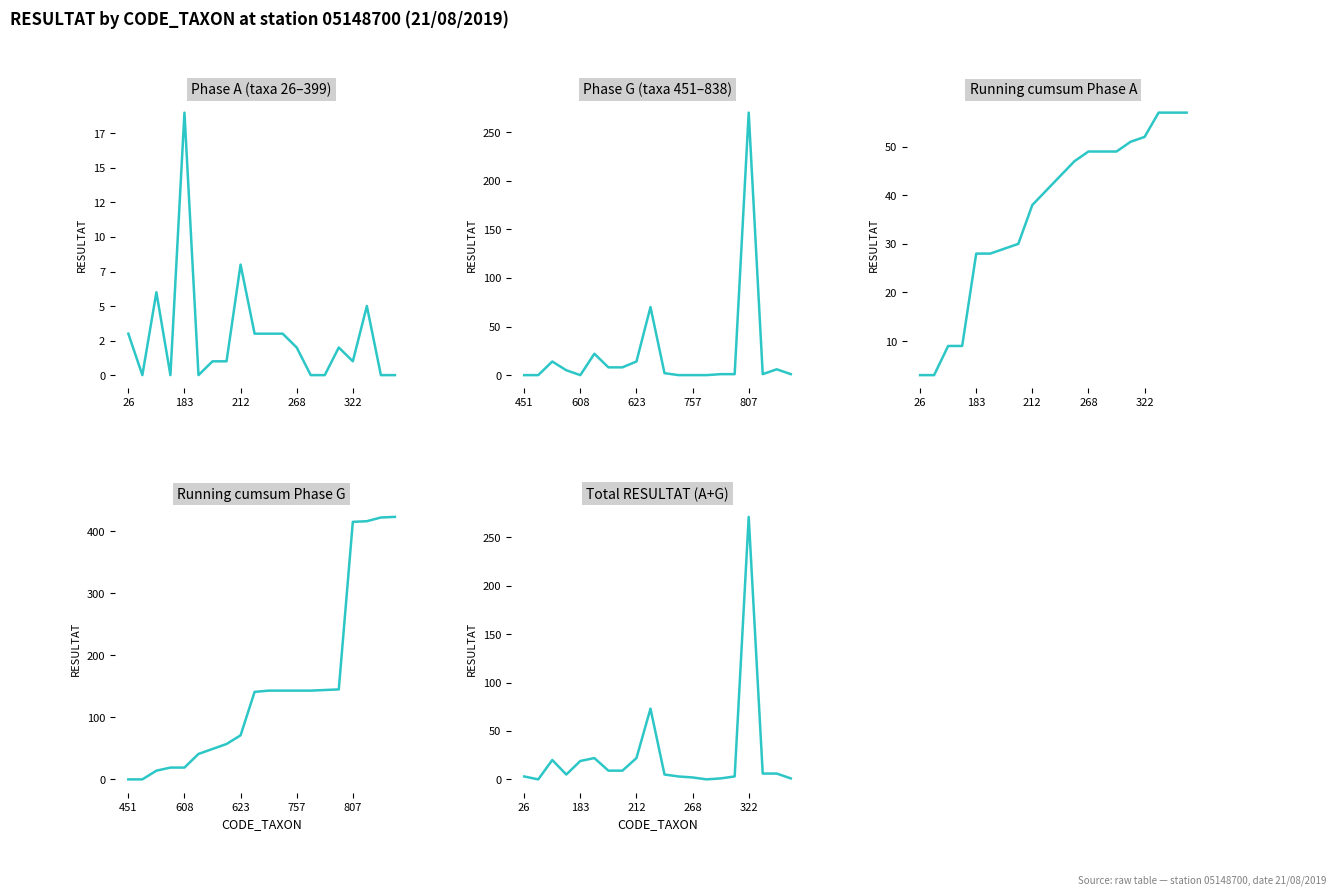

What position from the left is 5?

6